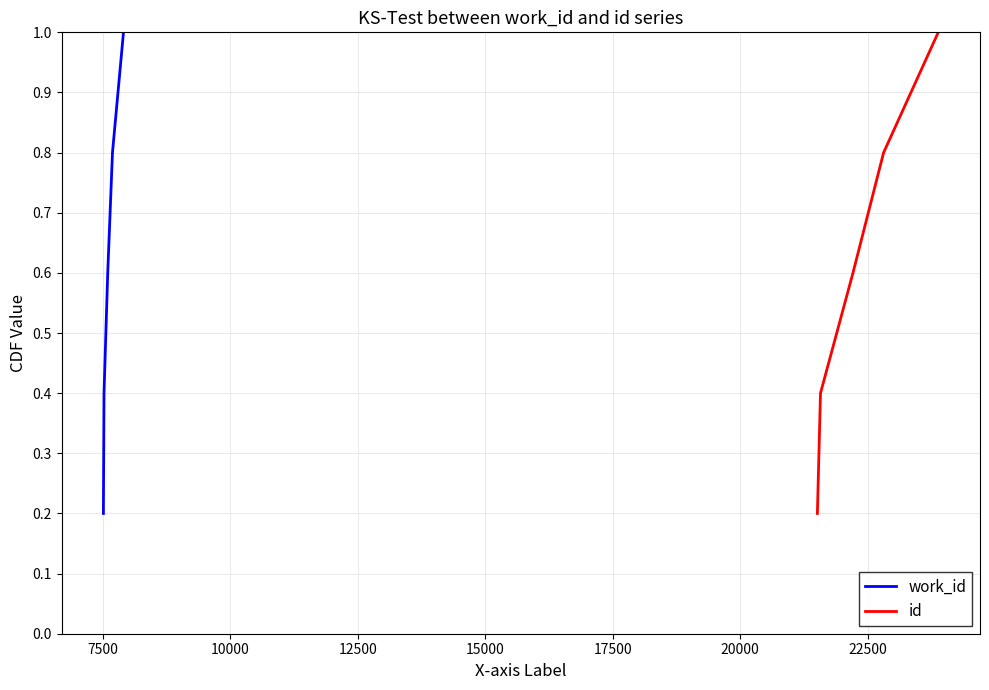

What is the sum of all work_id values?

3.0